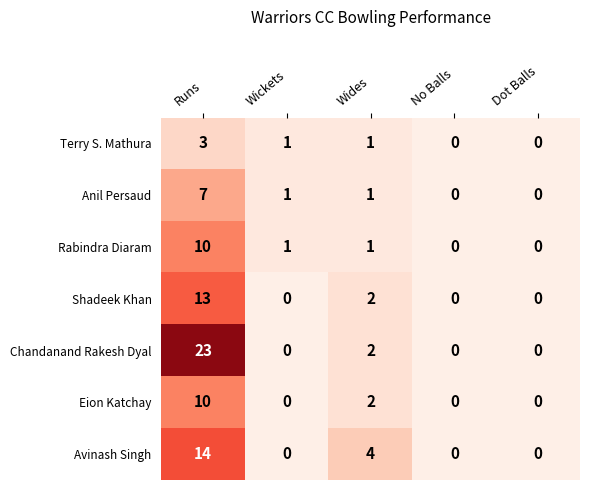

The Terry S. Mathura series shows -2 at No Balls. True or false?

False